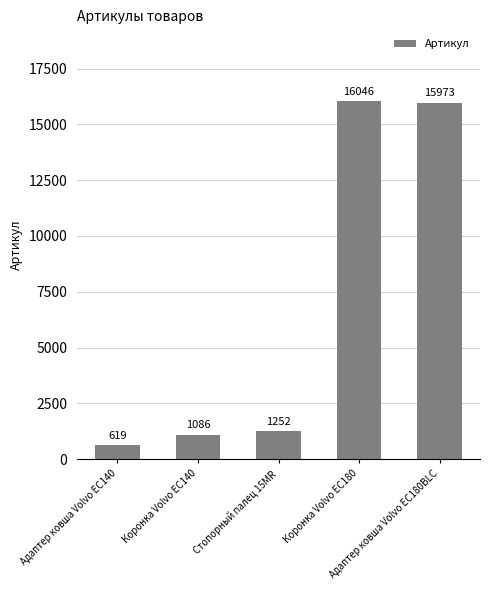

What is the value of the 2nd bar from the left?

1086